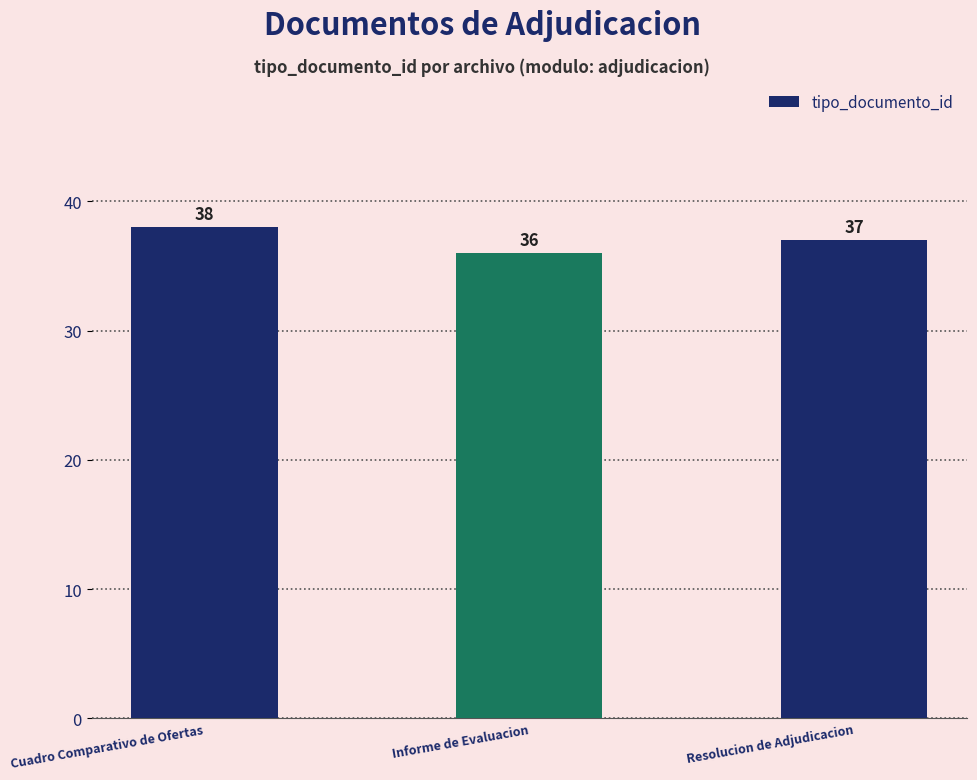

At which category does the chart reach its peak across all series?

Cuadro Comparativo de Ofertas